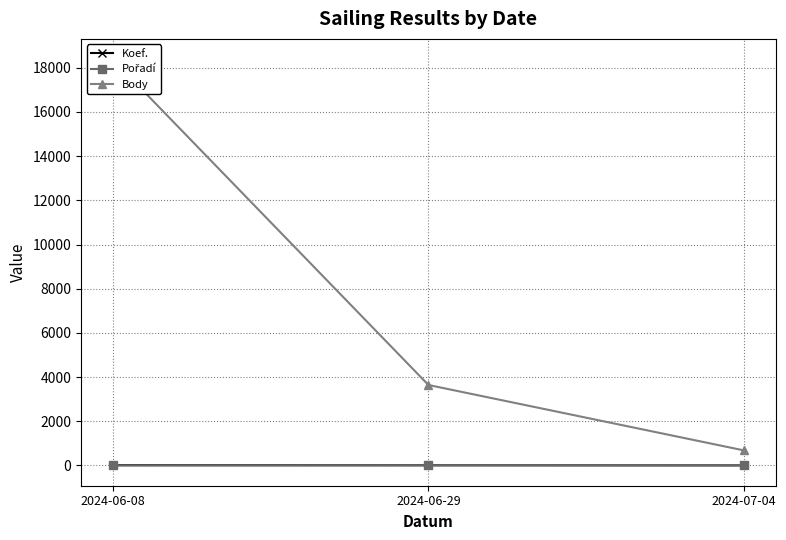

Count the number of categories in the chart.

3